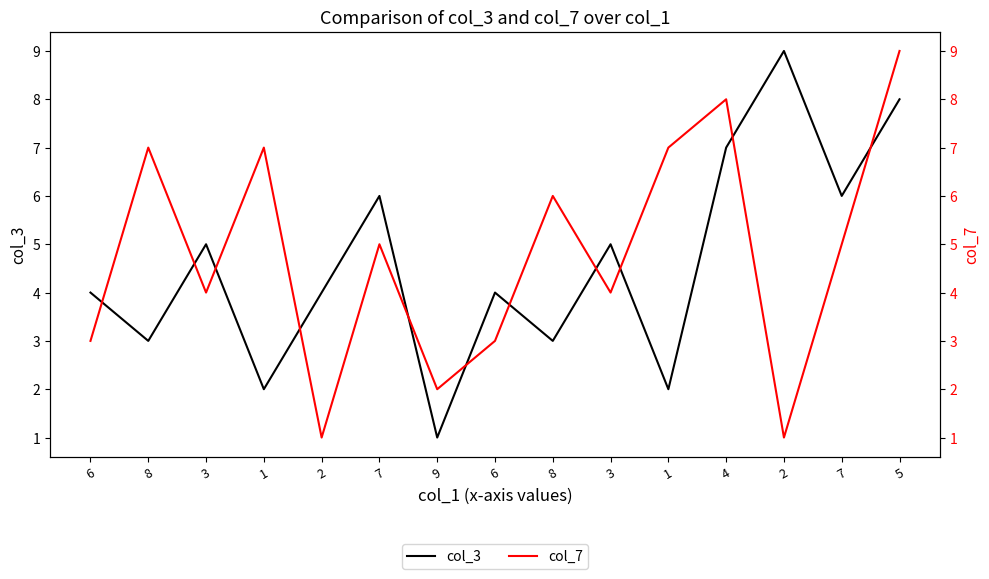

What is the minimum value shown in the chart?

1